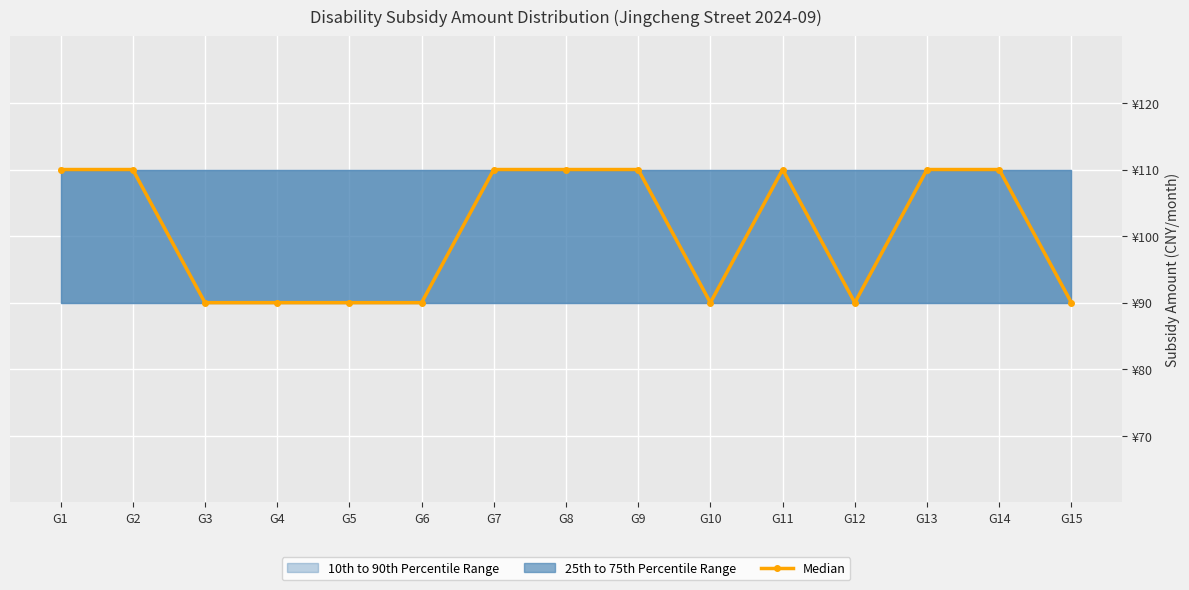

The value at G15 is 26. True or false?

False